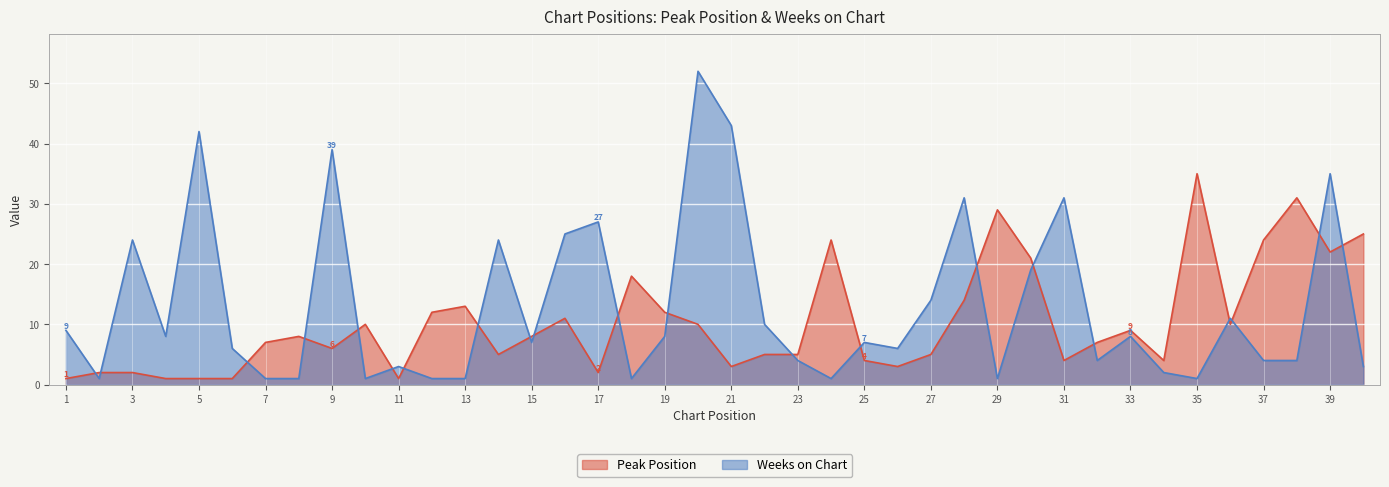

Which series changed the most between 25 and 28?

Weeks on Chart